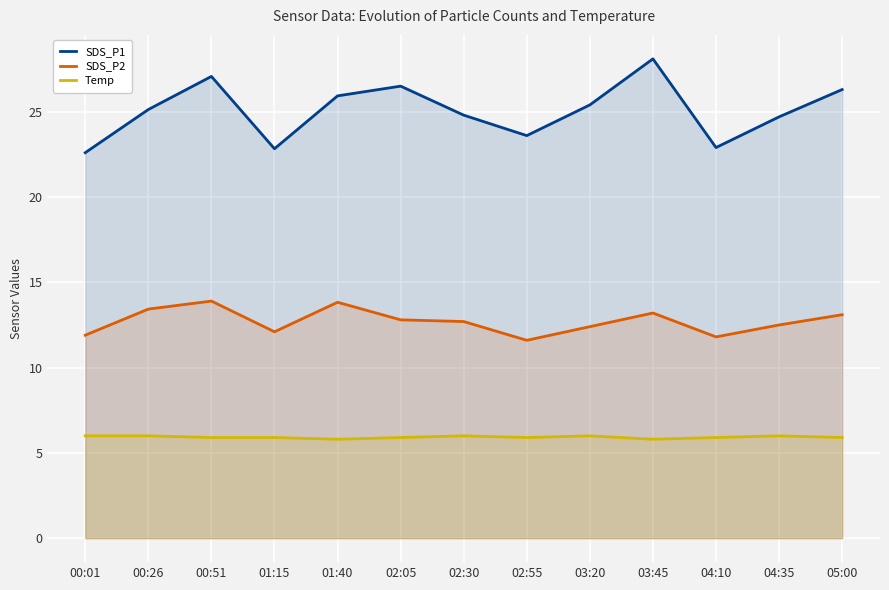

How many categories are shown in the chart?

13